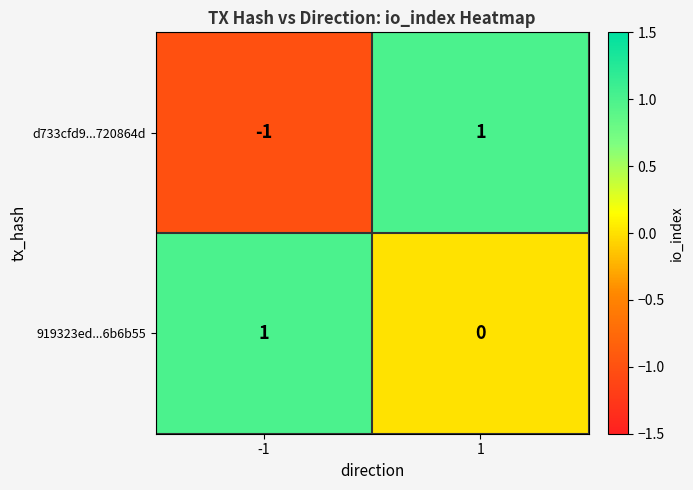

Between -1 and 1, which series saw the biggest shift?

d733cfd9...720864d